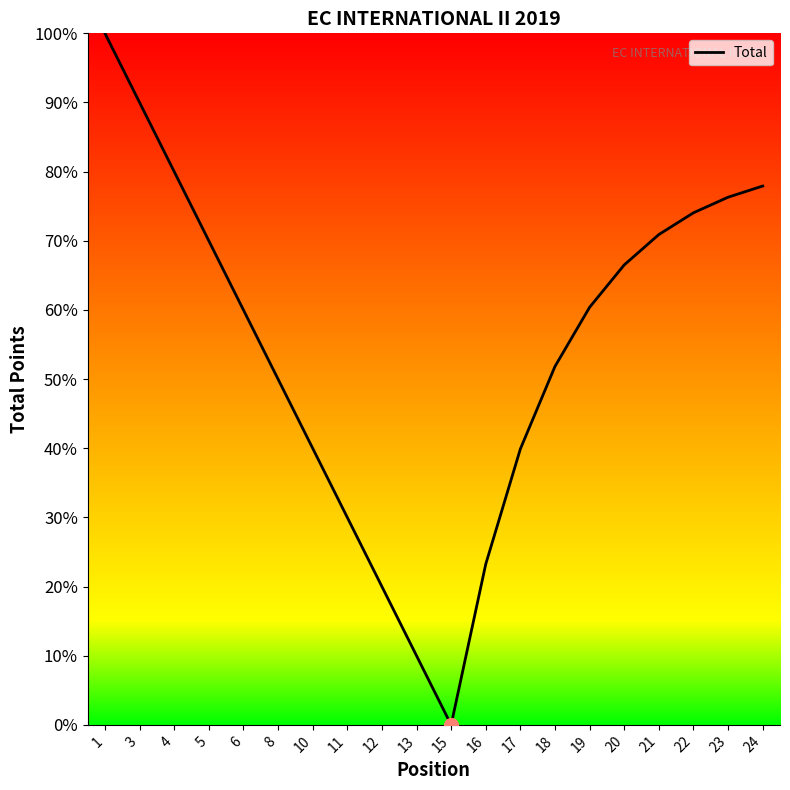

Between 17 and 18, which is larger?

18